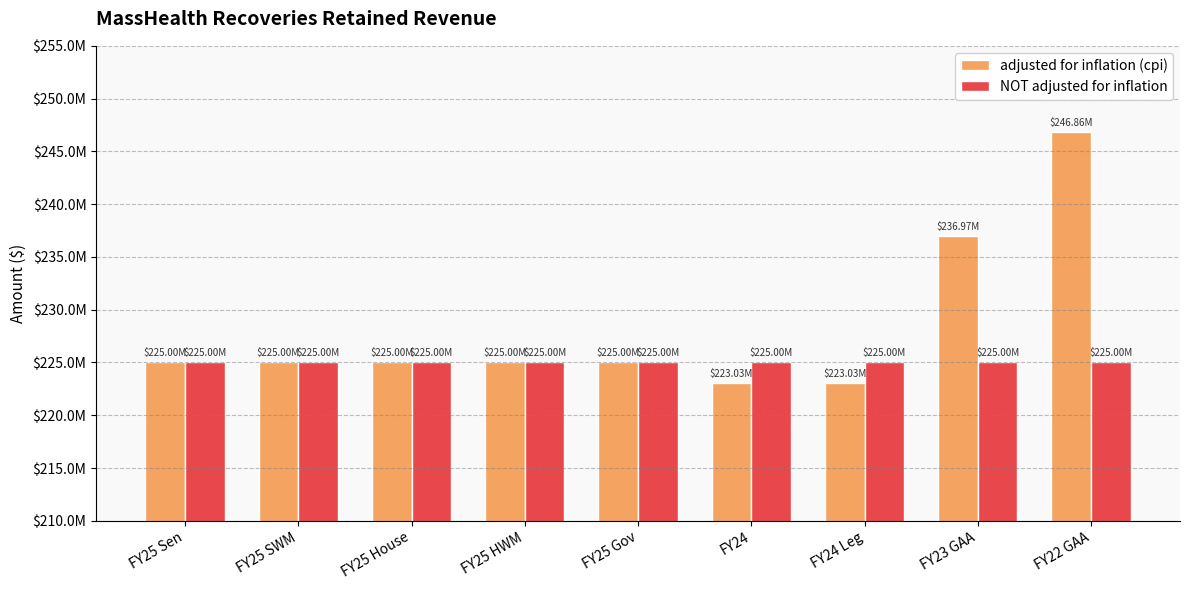

Between FY25 Gov and FY22 GAA, which series saw the biggest shift?

adjusted for inflation (cpi)